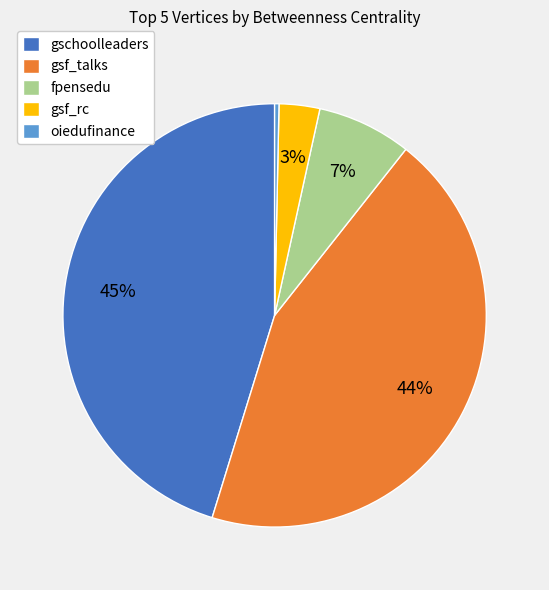

To the nearest percent, what is the difference between the oiedufinance and fpensedu slice percentages?

7%